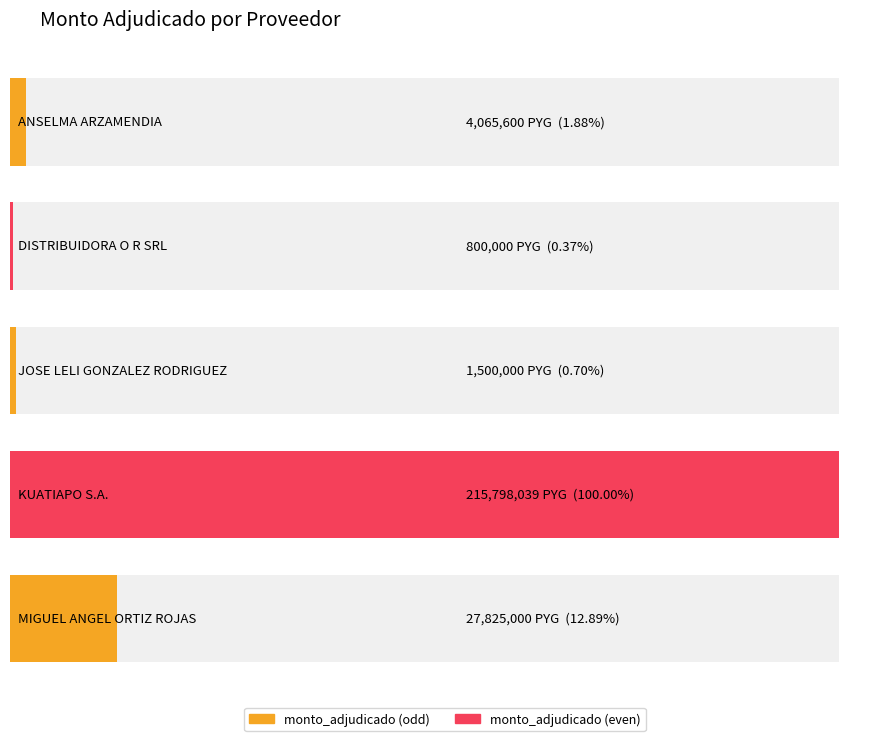

The chart shows a value of 508934 at JOSE LELI GONZALEZ RODRIGUEZ. True or false?

False